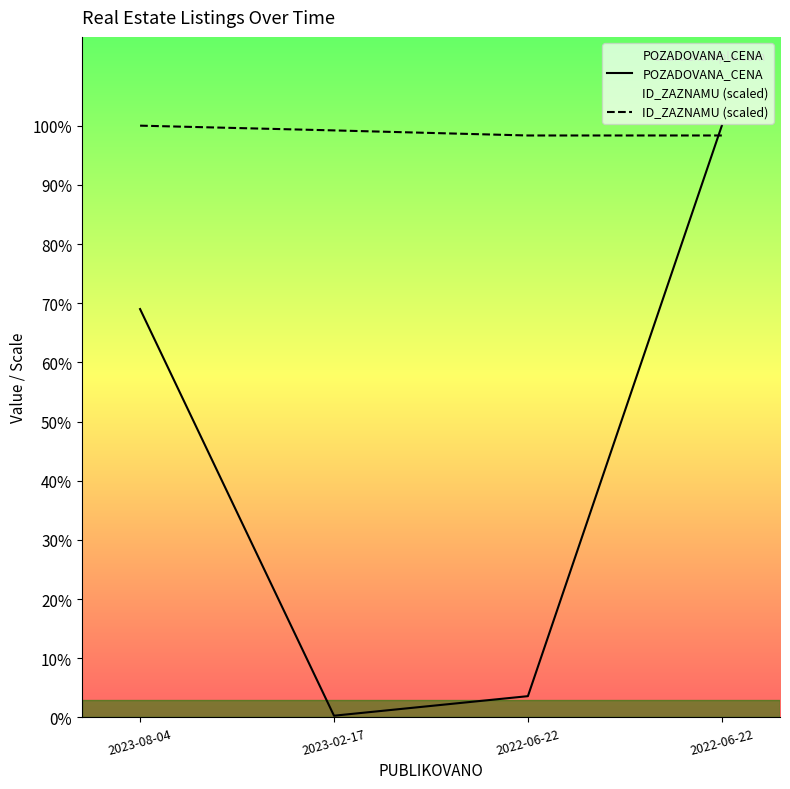

At how many categories does at least one series exceed 209221?

4